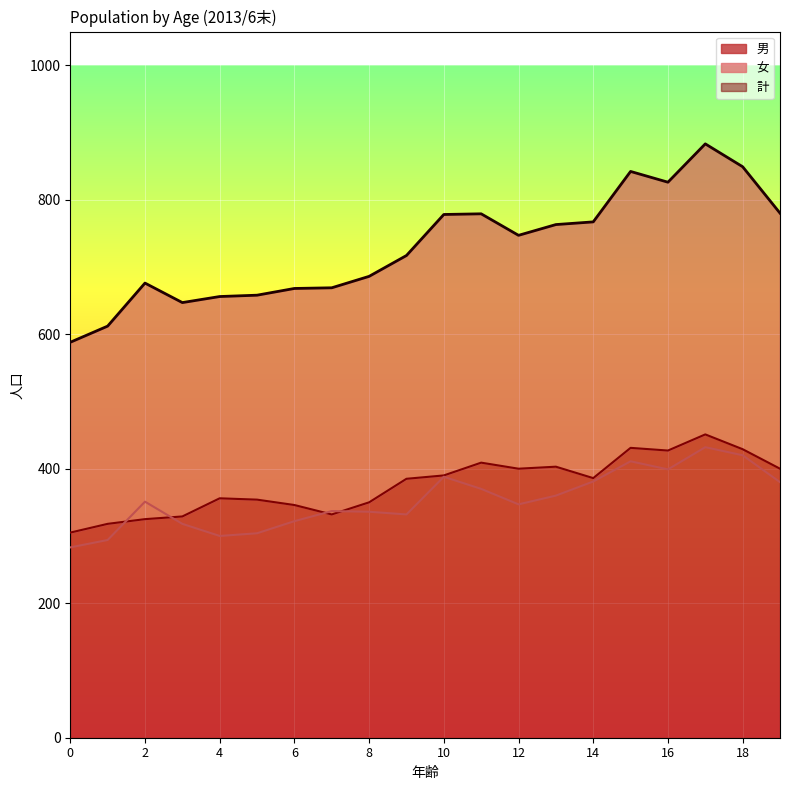

At which category is the sum across all series the highest?

17